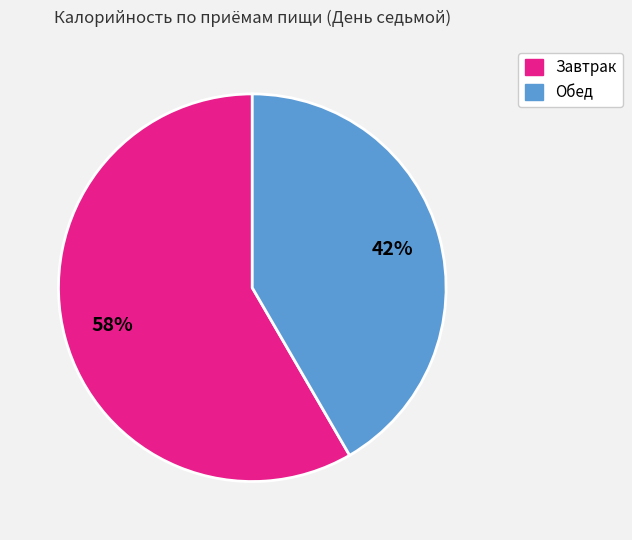

To the nearest percent, what is the average slice percentage?

50%